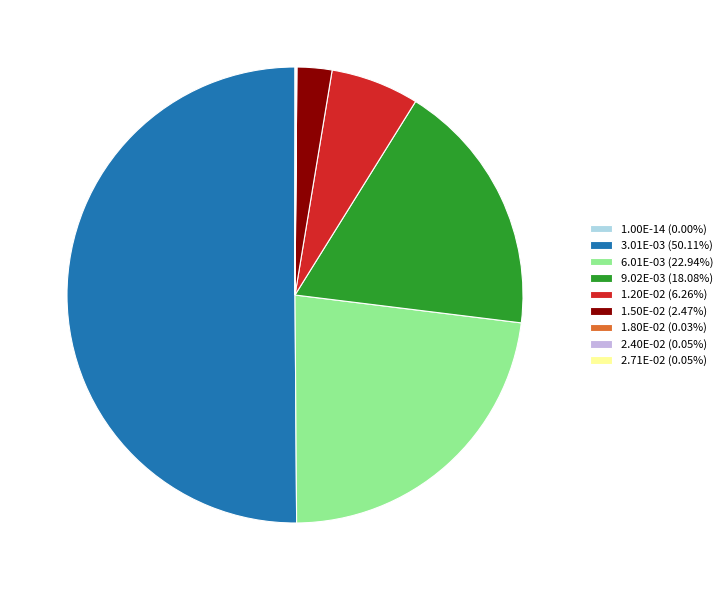

Is 1.20E-02 (6.26%) the majority of the pie?

No